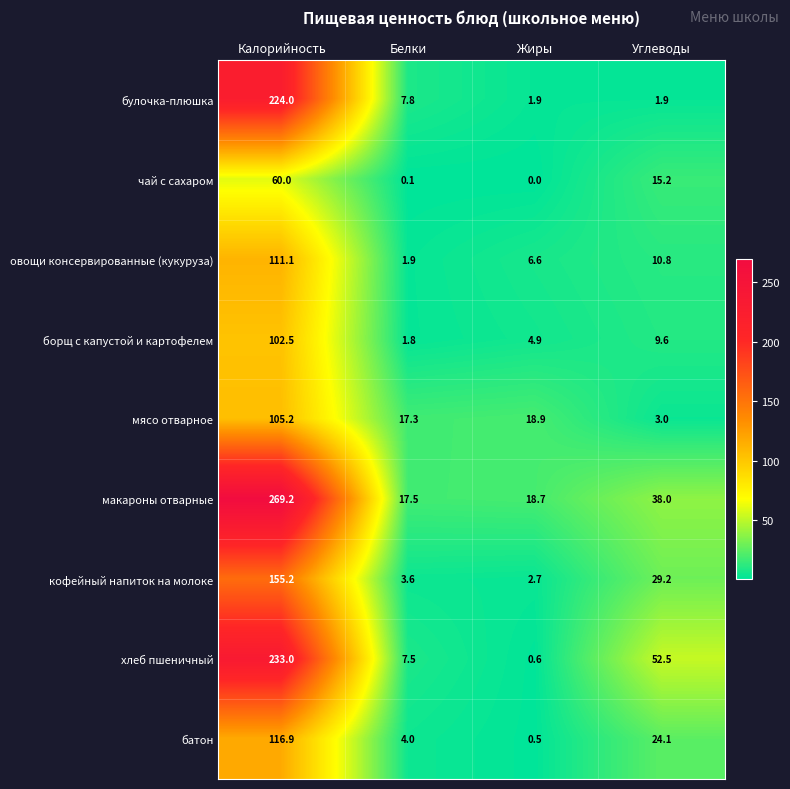

The кофейный напиток на молоке series shows 3.9 at Жиры. True or false?

False